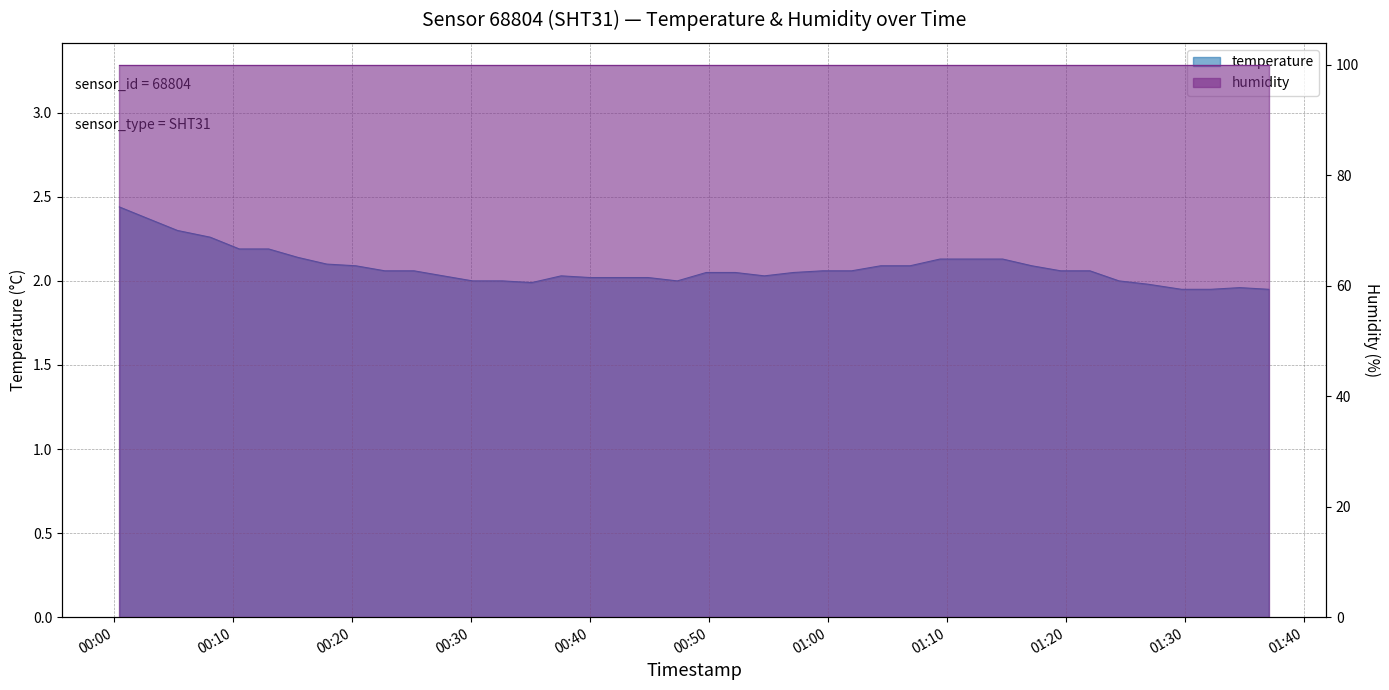

List the labels in order of value, smallest first.

2022-11-06T01:29:42, 2022-11-06T01:32:09, 2022-11-06T01:37:02, 2022-11-06T01:34:36, 2022-11-06T01:26:55, 2022-11-06T00:35:05, 2022-11-06T00:30:07, 2022-11-06T00:32:37, 2022-11-06T00:47:19, 2022-11-06T01:24:27, 2022-11-06T00:39:59, 2022-11-06T00:42:26, 2022-11-06T00:44:52, 2022-11-06T00:27:38, 2022-11-06T00:37:33, 2022-11-06T00:54:38, 2022-11-06T00:49:45, 2022-11-06T00:52:12, 2022-11-06T00:57:05, 2022-11-06T00:22:44, 2022-11-06T00:25:11, 2022-11-06T00:59:32, 2022-11-06T01:01:58, 2022-11-06T01:19:33, 2022-11-06T01:22:00, 2022-11-06T00:20:17, 2022-11-06T01:04:25, 2022-11-06T01:06:53, 2022-11-06T01:17:07, 2022-11-06T00:17:51, 2022-11-06T01:09:24, 2022-11-06T01:11:55, 2022-11-06T01:14:40, 2022-11-06T00:15:25, 2022-11-06T00:10:30, 2022-11-06T00:12:58, 2022-11-06T00:08:03, 2022-11-06T00:05:18, 2022-11-06T00:02:51, 2022-11-06T00:00:25